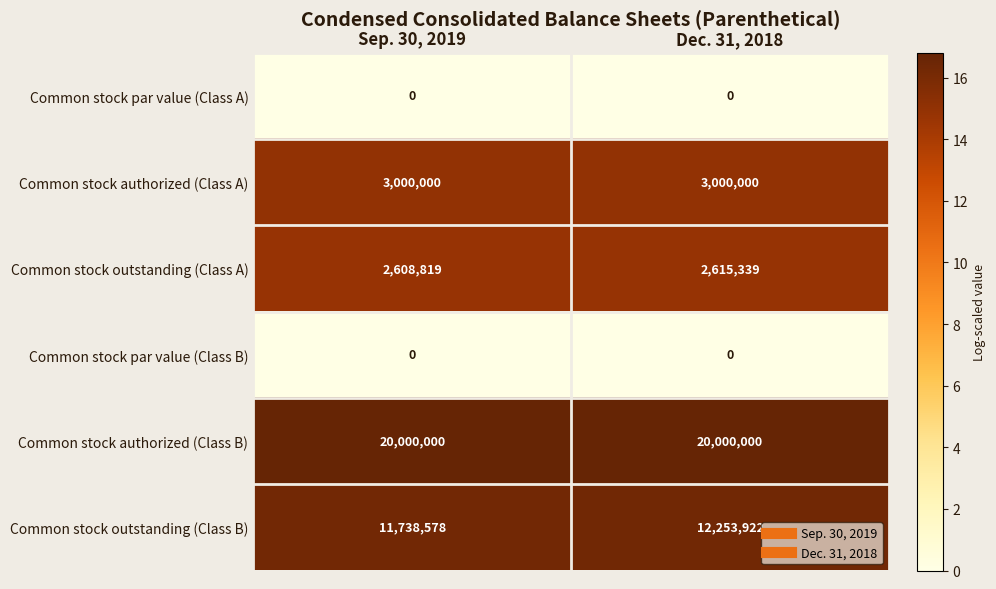

At which category is the sum across all series the highest?

Dec. 31, 2018